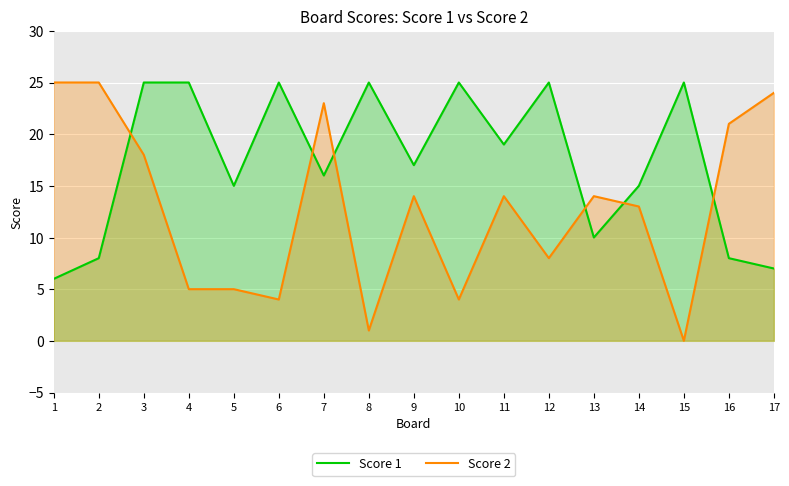

Reading left to right, extract all data points from this chart.

Score 1: 6	8	25	25	15	25	16	25	17	25	19	25	10	15	25	8	7
Score 2: 25	25	18	5	5	4	23	1	14	4	14	8	14	13	0	21	24